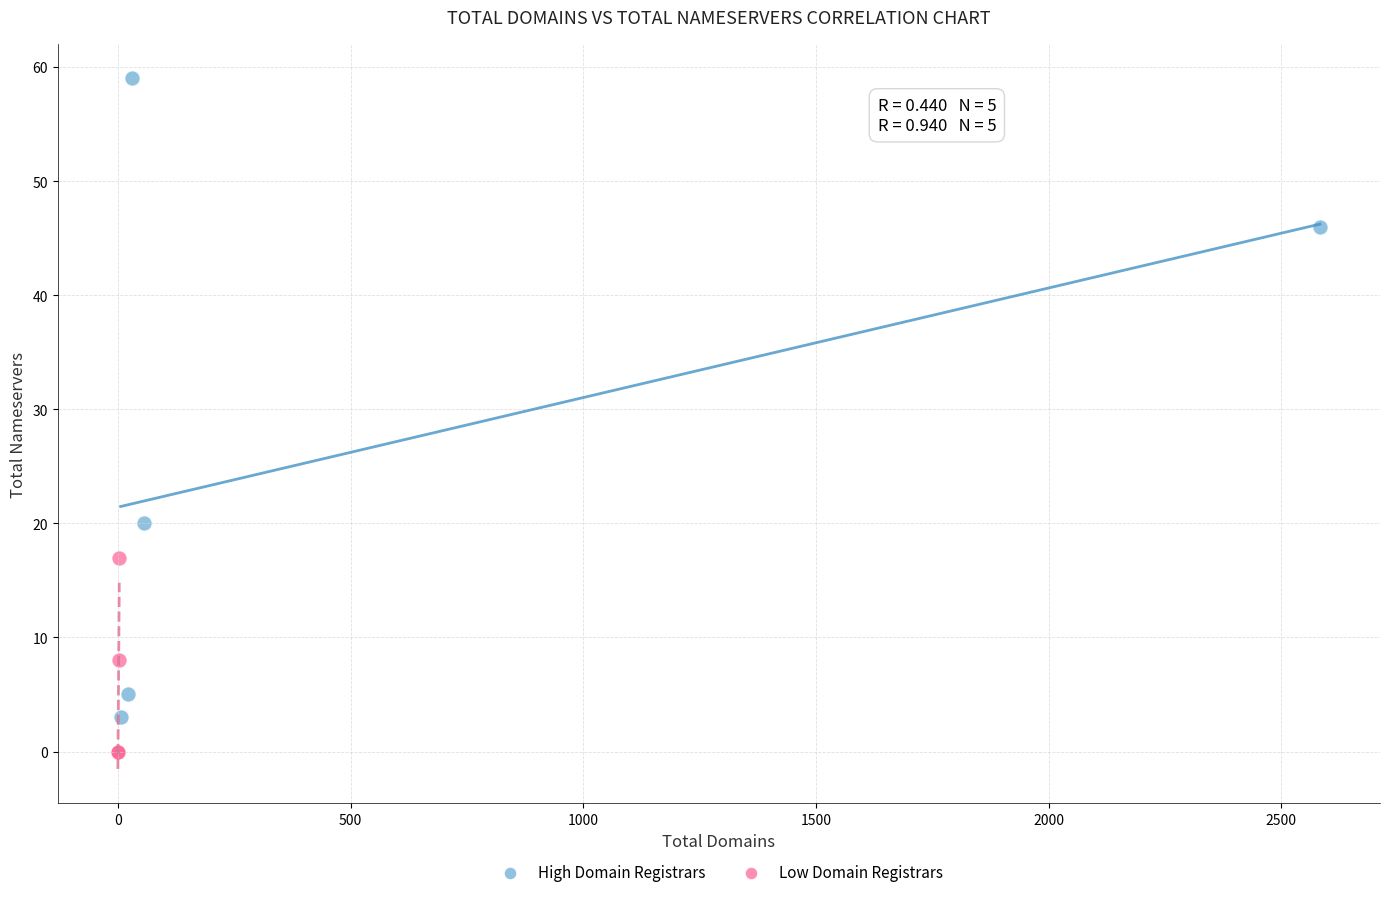

Which series reaches the minimum Y coordinate?

Low Domain Registrars